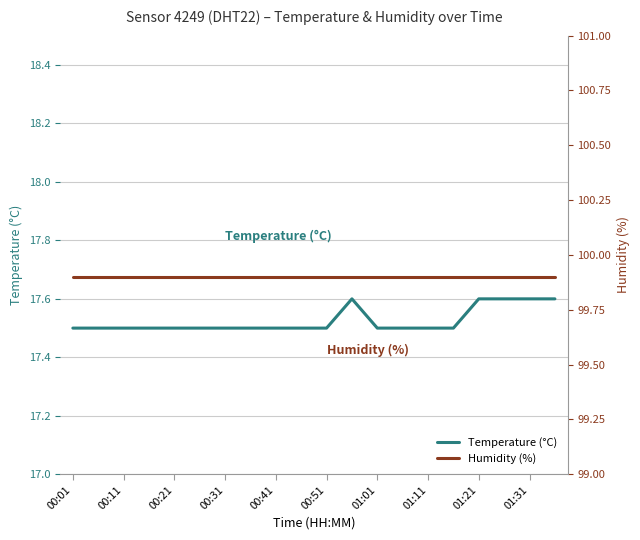

True or false: Temperature (°C) has more than 1 interior local peaks.

False